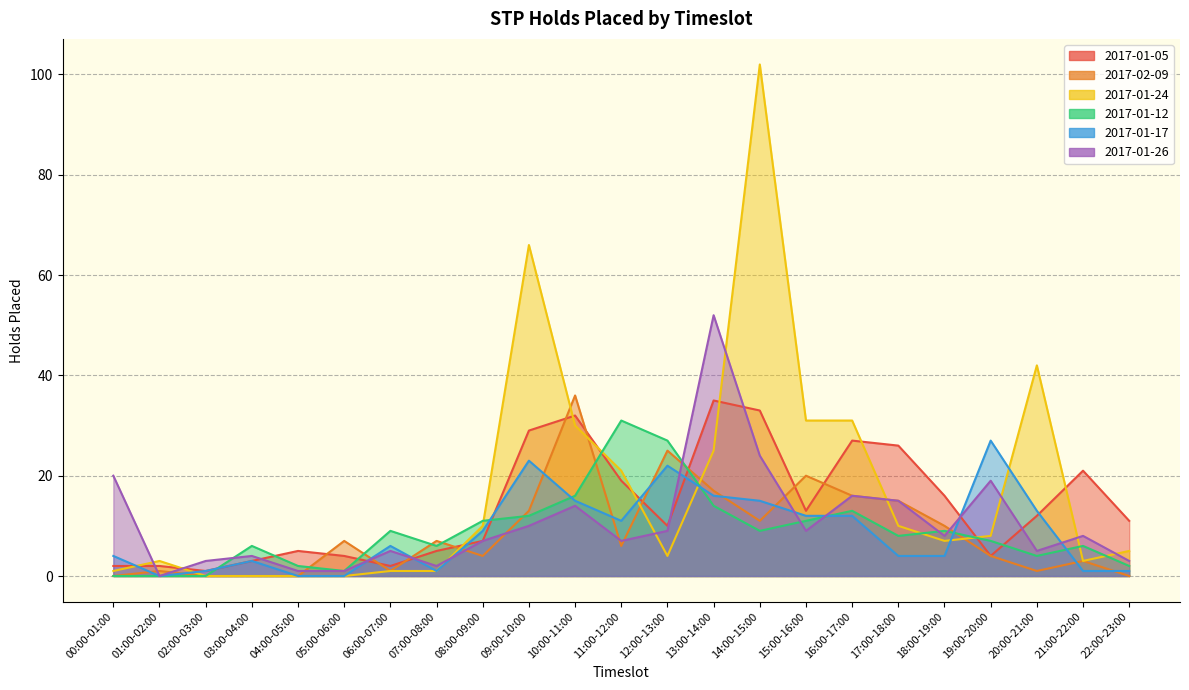

Where is the first local maximum for 2017-02-09?

01:00-02:00